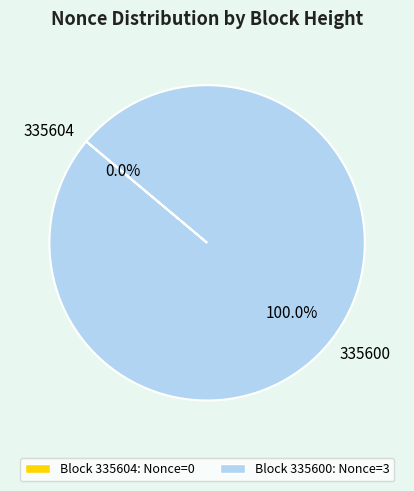

To the nearest percent, what is the combined percentage of 335604 and 335600?

100%